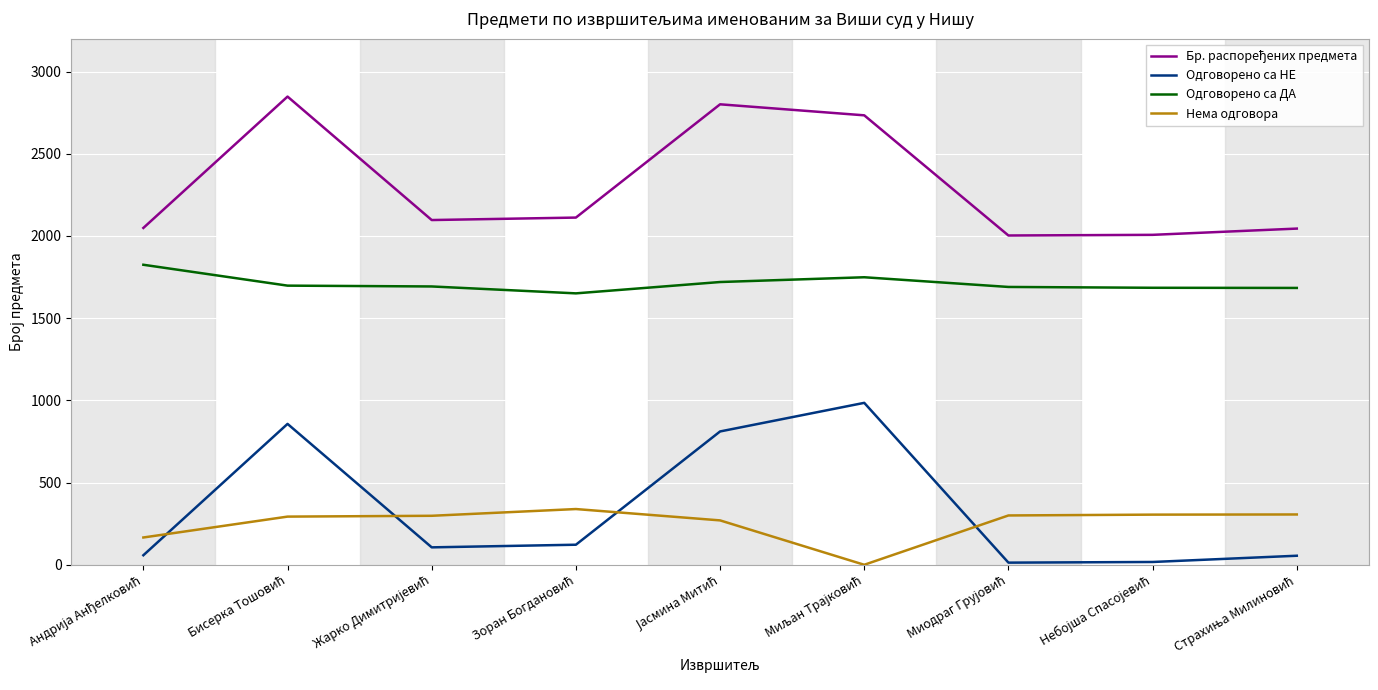

What is the maximum value shown in the chart?

2848